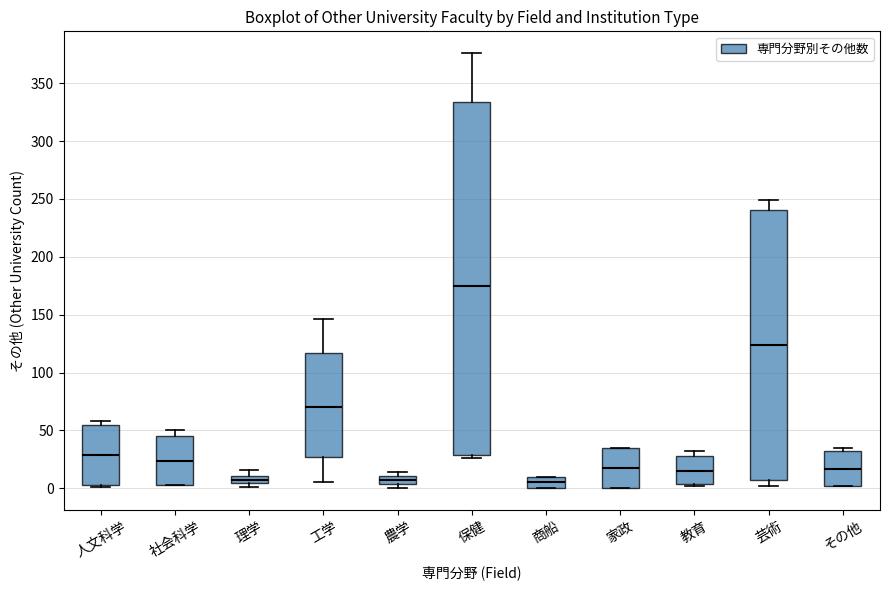

Where does the median line of the box for その他 sit on the y-axis? The values are not printed on the chart, so give them approximately, as read against the axis.

15